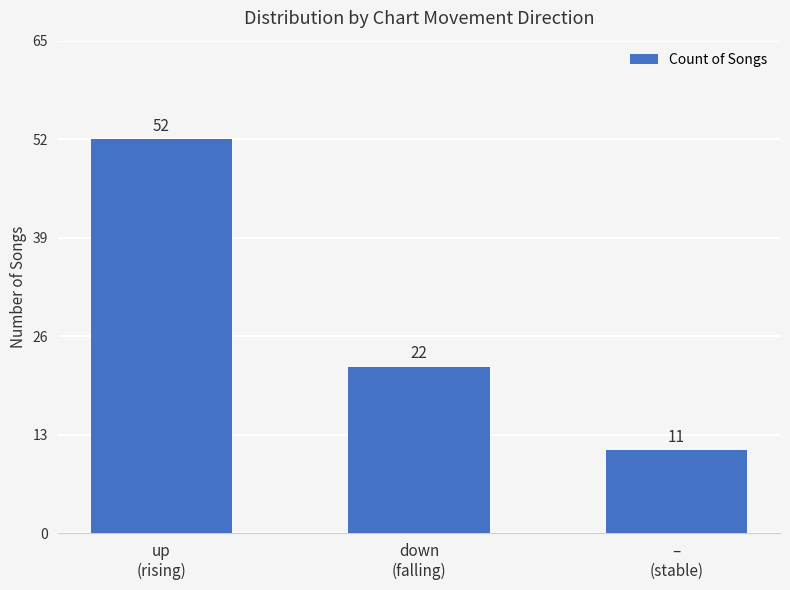

Between –
(stable) and up
(rising), which is larger?

up
(rising)